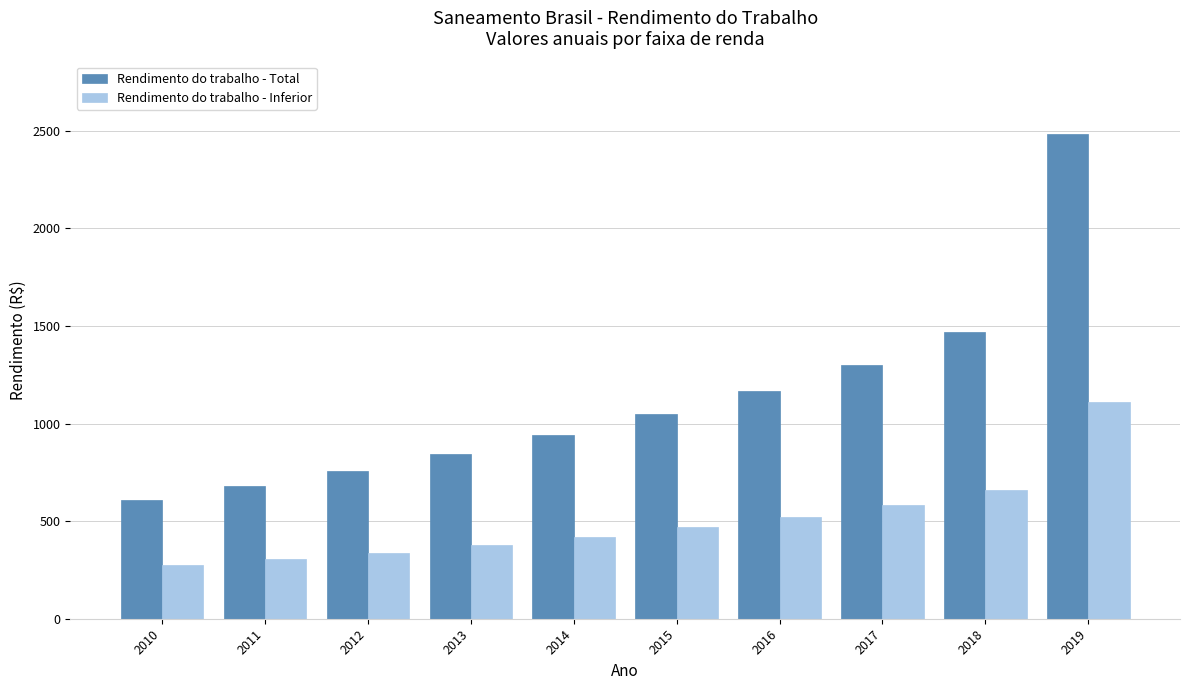

What are all the series names shown in the legend?

Rendimento do trabalho - Total, Rendimento do trabalho - Inferior